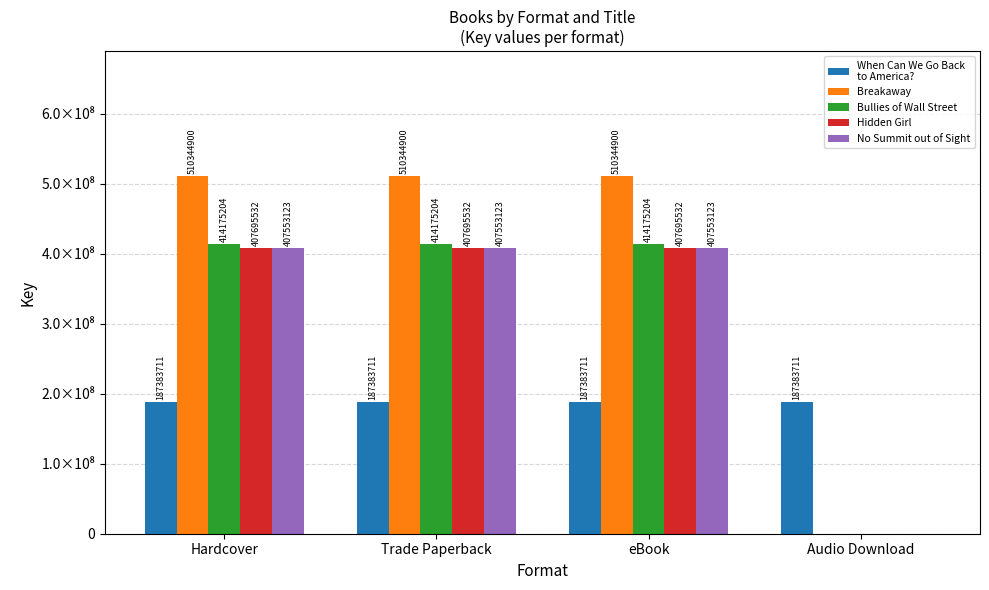

Does the chart contain stacked bars?

No